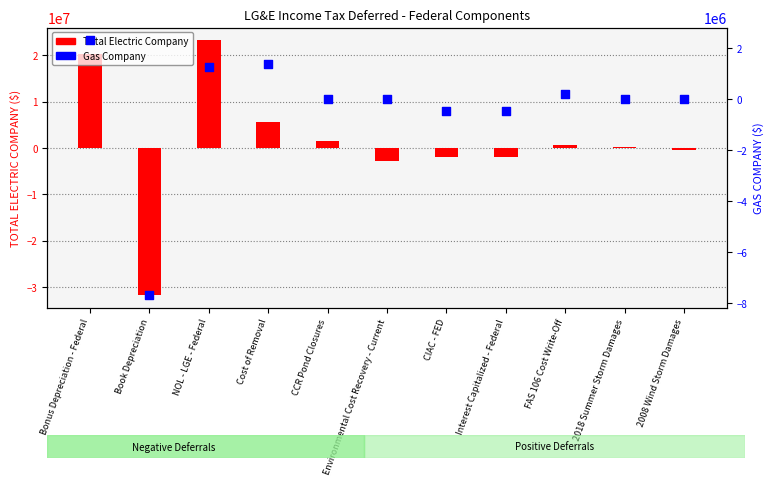

Which series has the largest Y range (max minus min)?

Total Electric Company